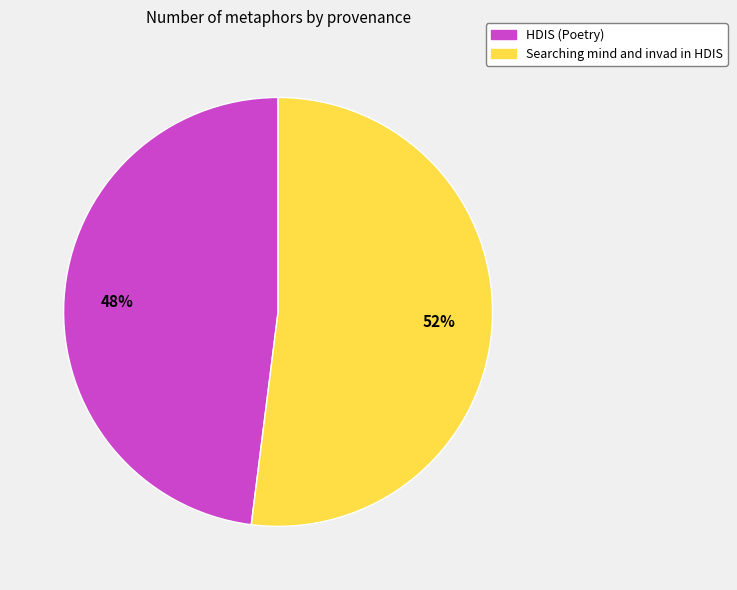

Does any single category account for the majority?

Yes